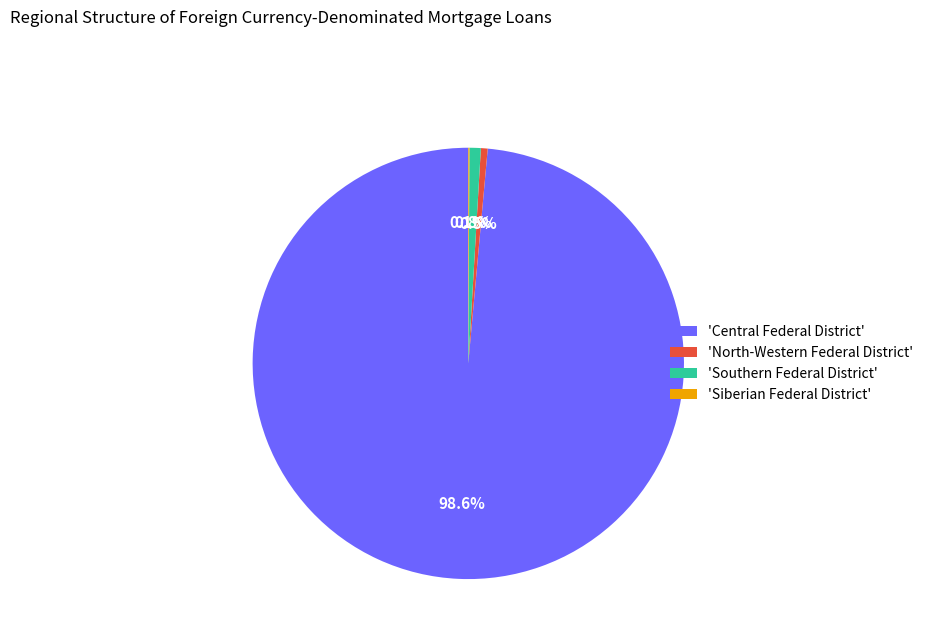

Approximately how many times larger is the value at 'North-Western Federal District' compared to 'Southern Federal District'?

0.6